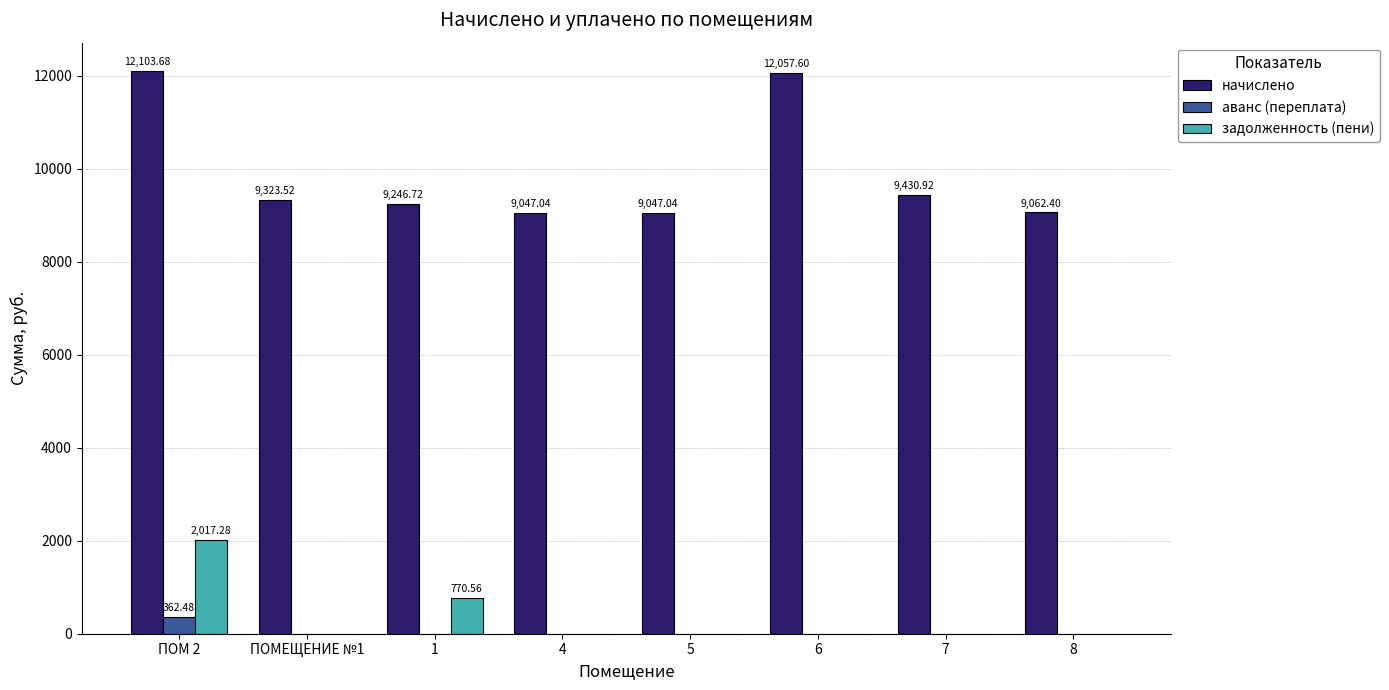

What is the sum of the начислено values at 5 and 8?

18109.4